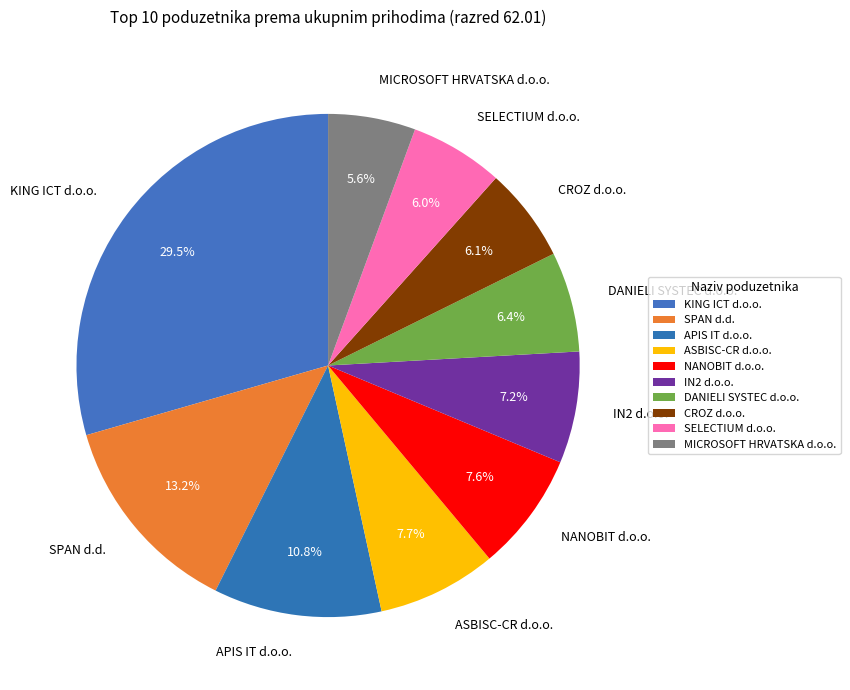

True or false: SPAN d.d. accounts for 13% of the total.

True